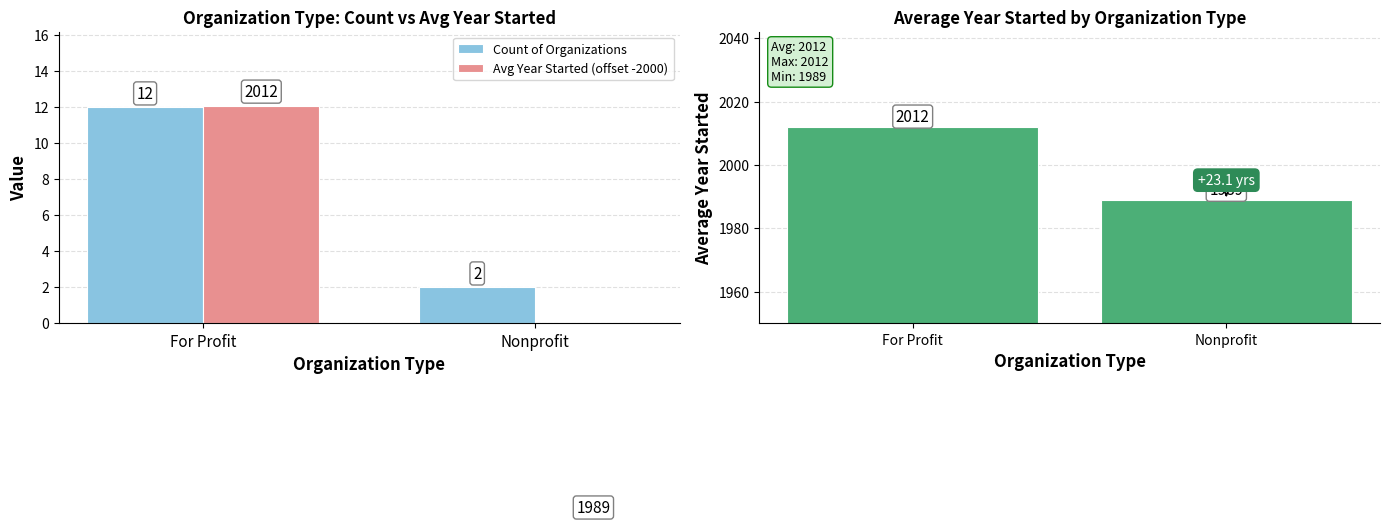

What is the difference between the highest and lowest values at For Profit?

2000.1